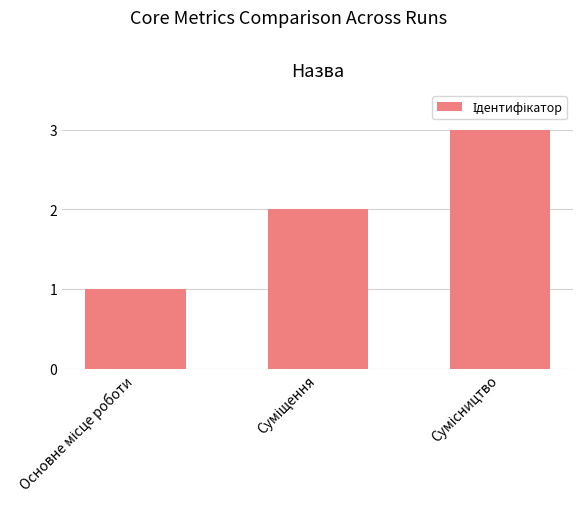

Are the bars grouped side by side (vs. stacked)?

No